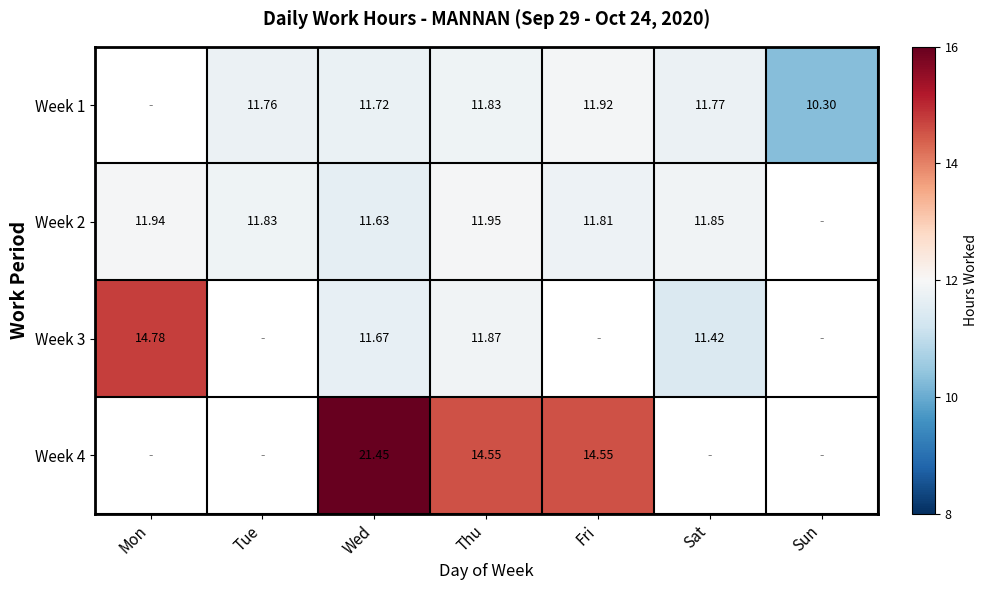

Is the value of Week 4 at Wed greater than the value of Week 3 at Sat?

Yes